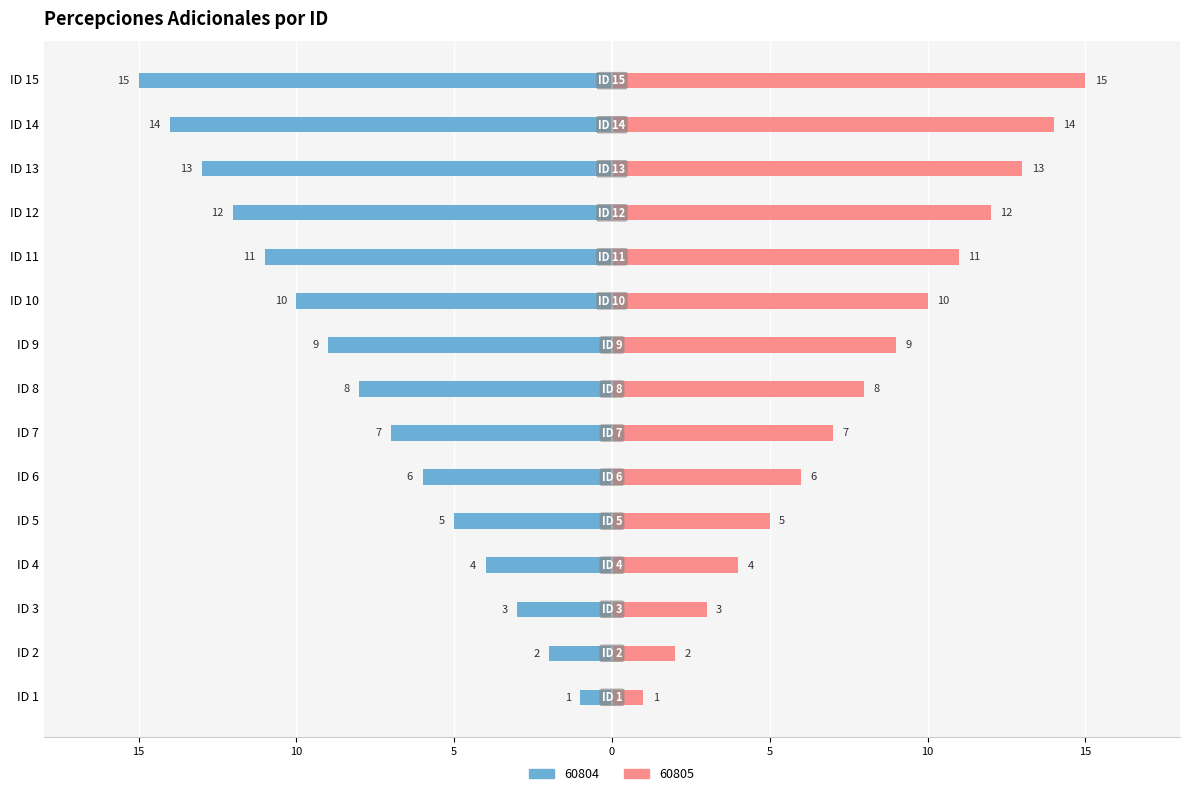

How many data points does each series have?

15